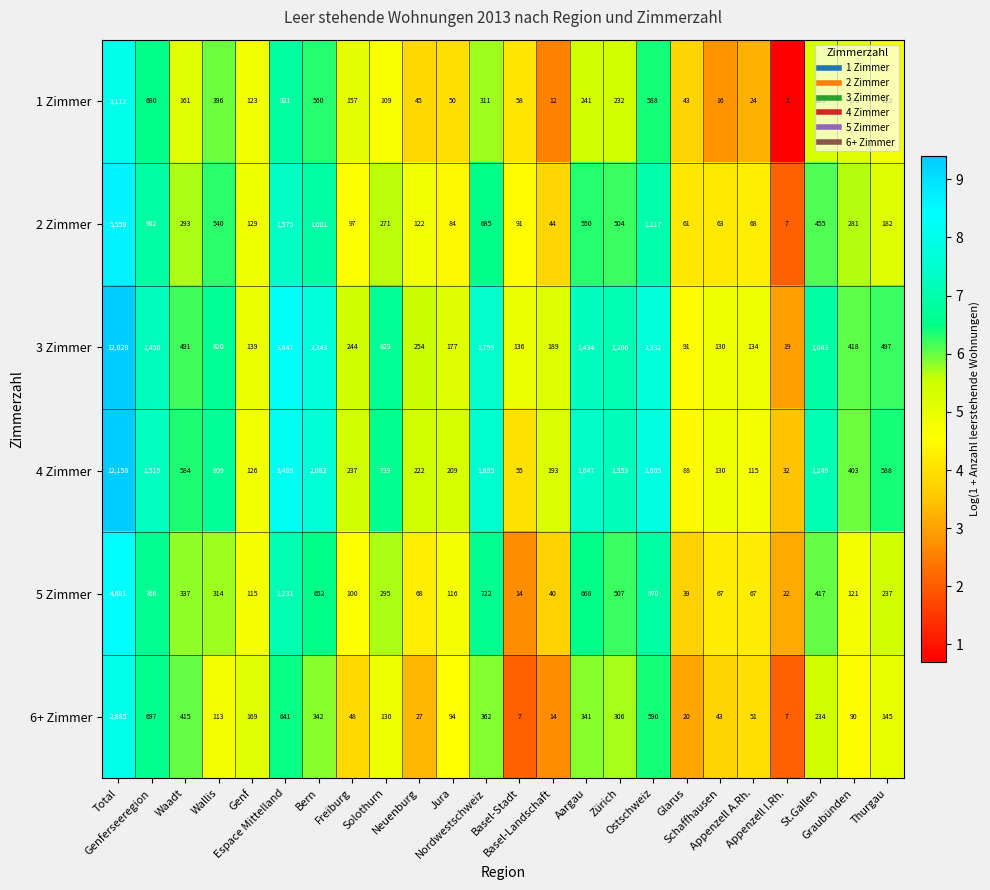

What is the lowest value of the 6+ Zimmer series?

7